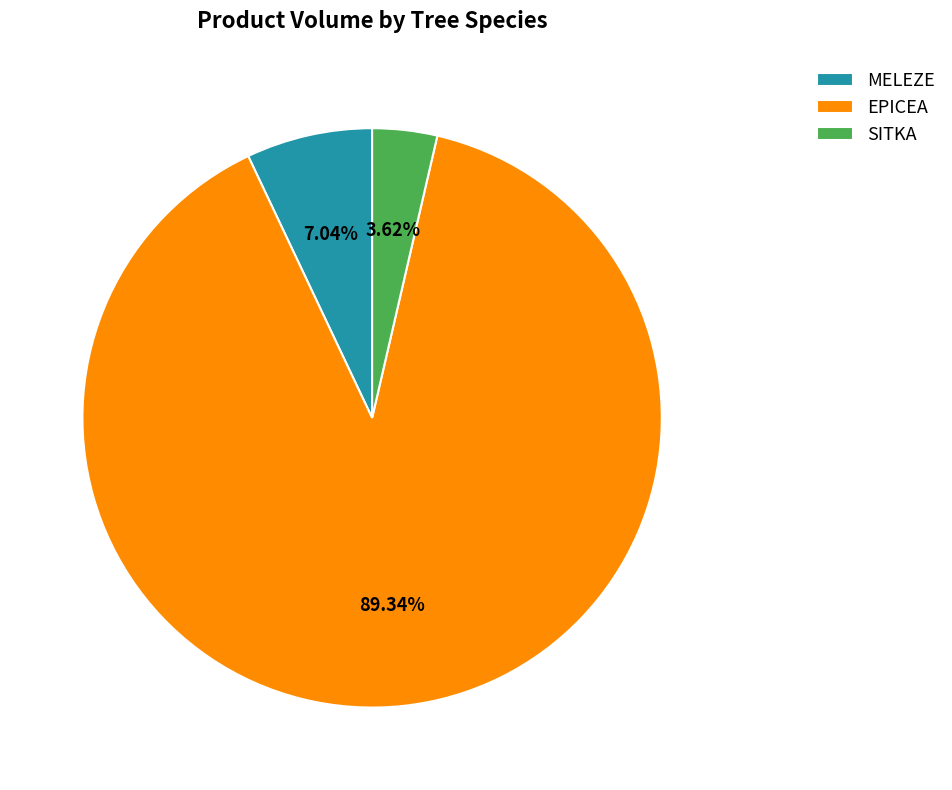

Count the number of slices in the pie.

3